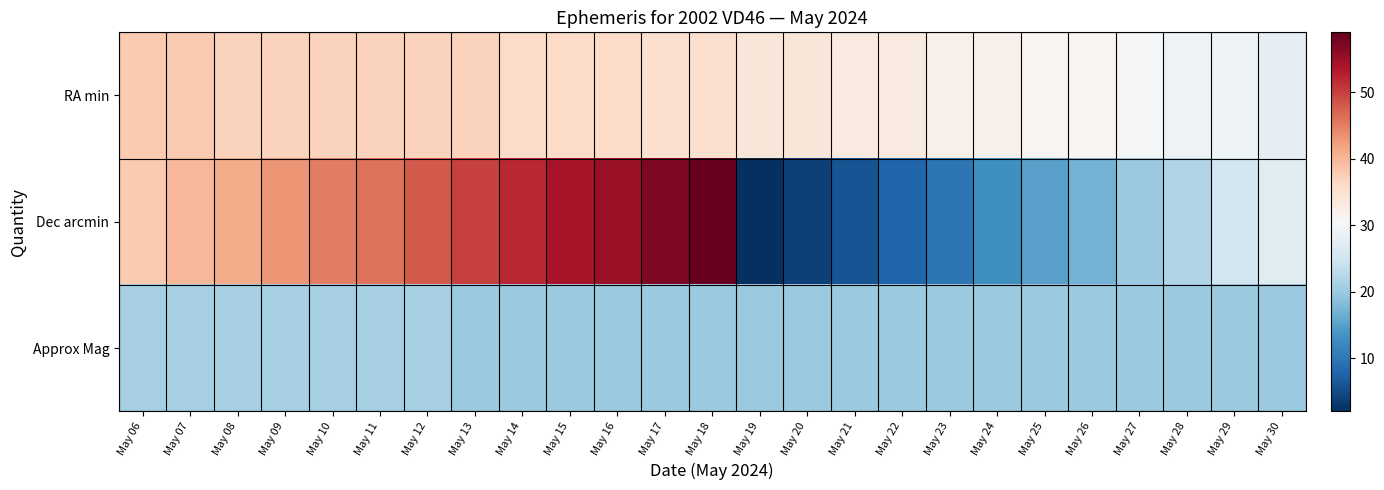

What is the maximum value shown in the chart?

59